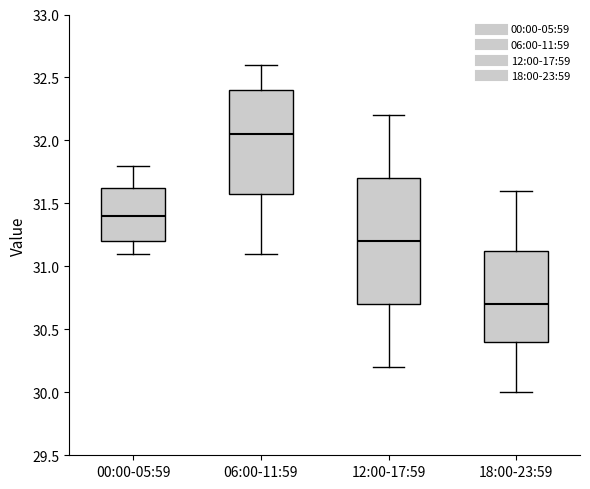

Where does the upper whisker of the box for 00:00-05:59 end on the y-axis? The values are not printed on the chart, so give them approximately, as read against the axis.

31.80